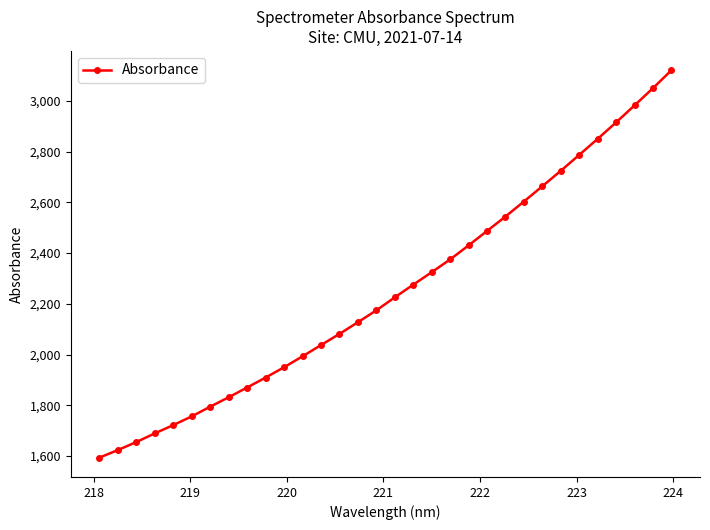

What is the value of the 23rd point from the left?

2544.3